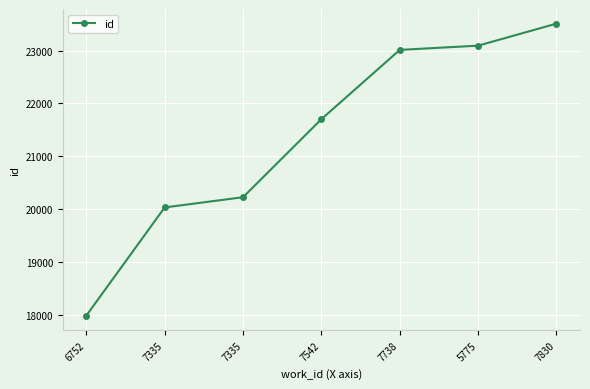

True or false: the data shows 31598 at 7738.

False